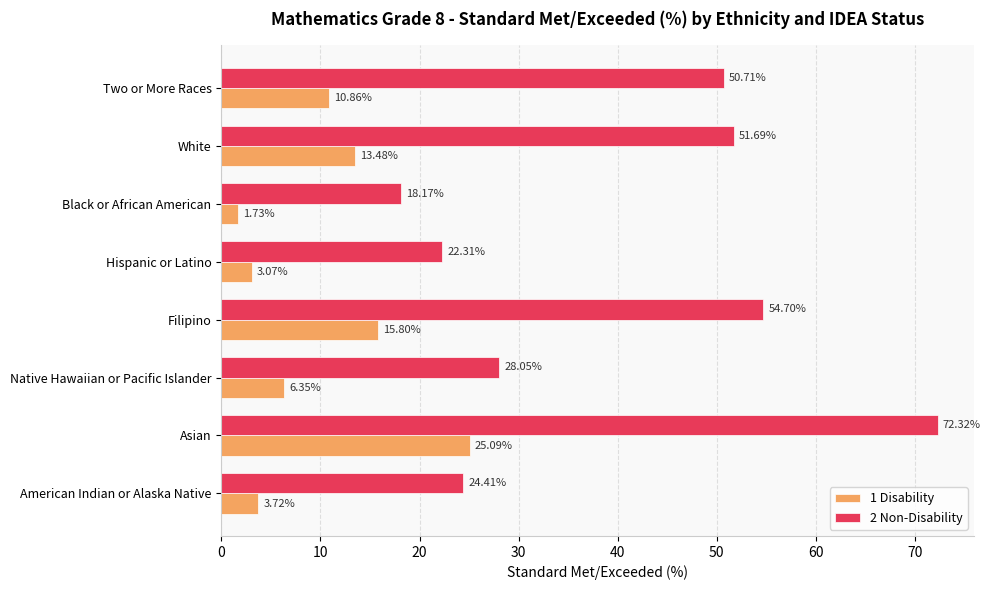

Which category has the highest value in the 1 Disability series?

Asian